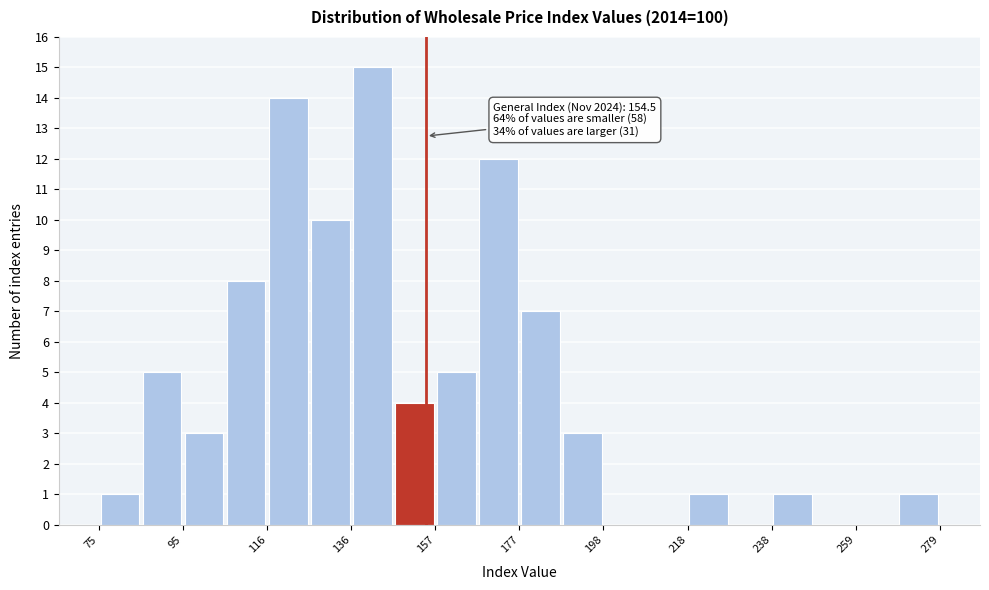

Read against the x-axis, roughly where is the centre of the tallest bar?

140